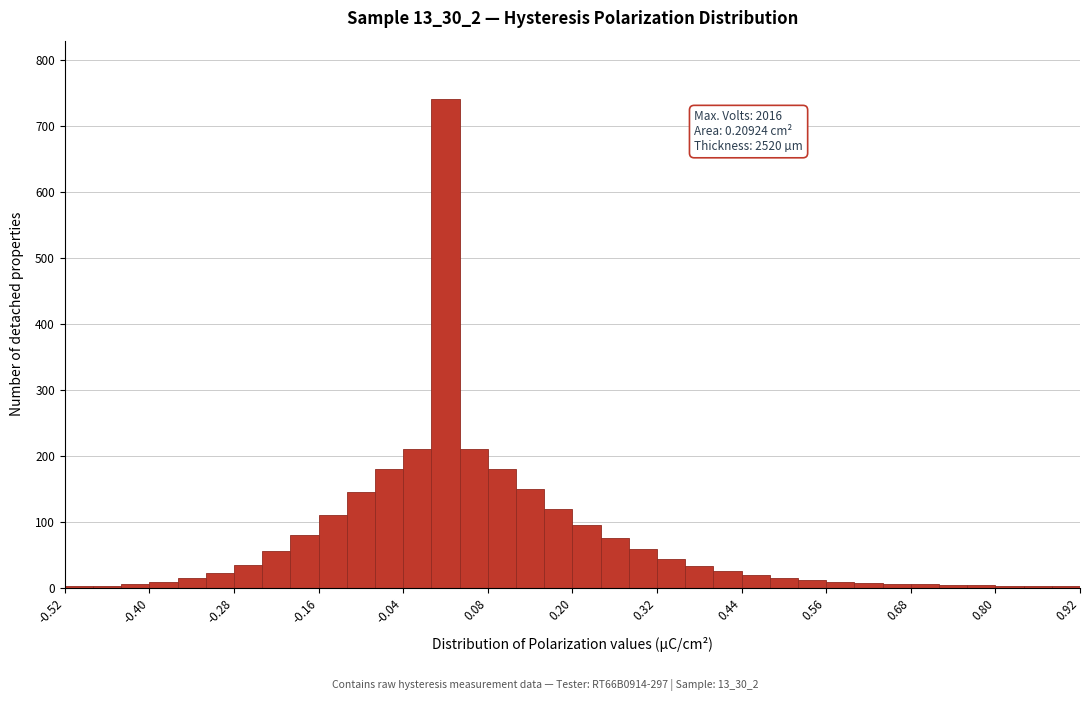

Read against the x-axis, roughly where is the centre of the tallest bar?

0.02